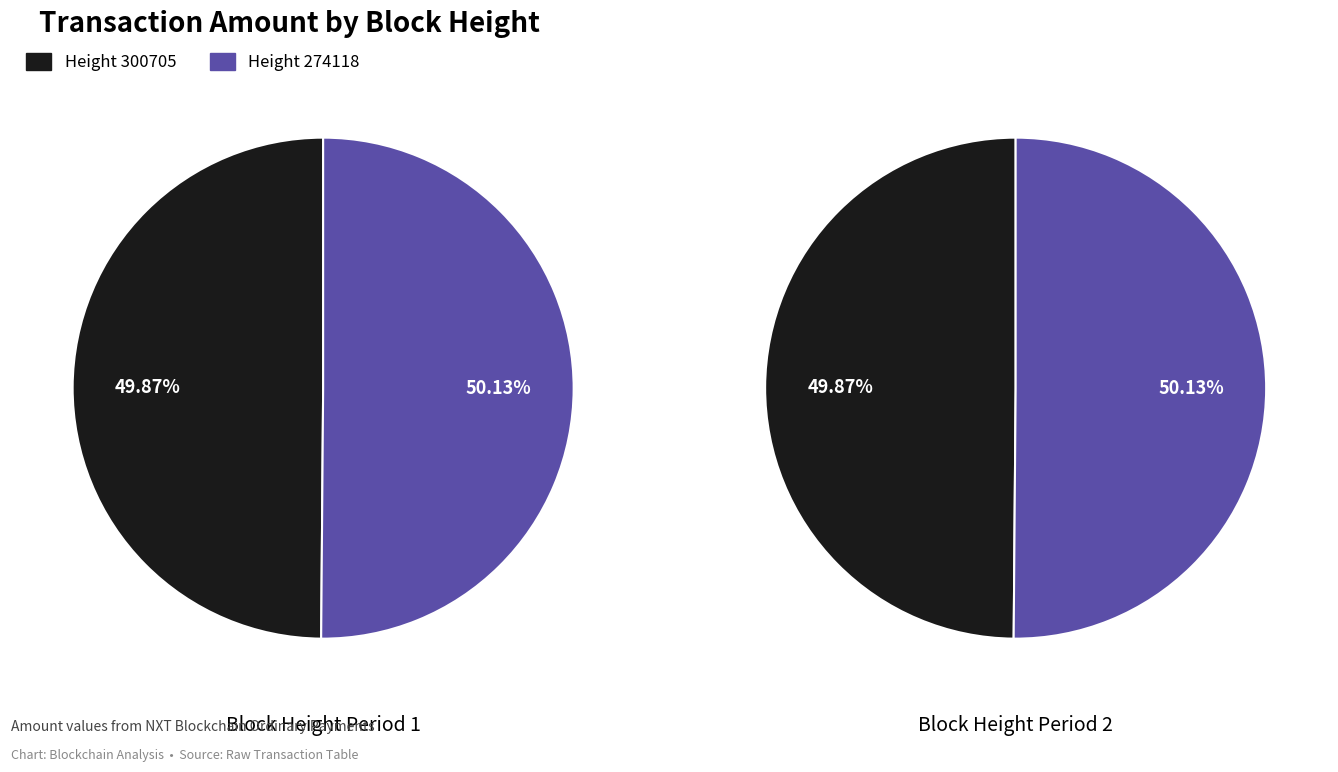

What percentage is NOT represented by 274118?

49.9%